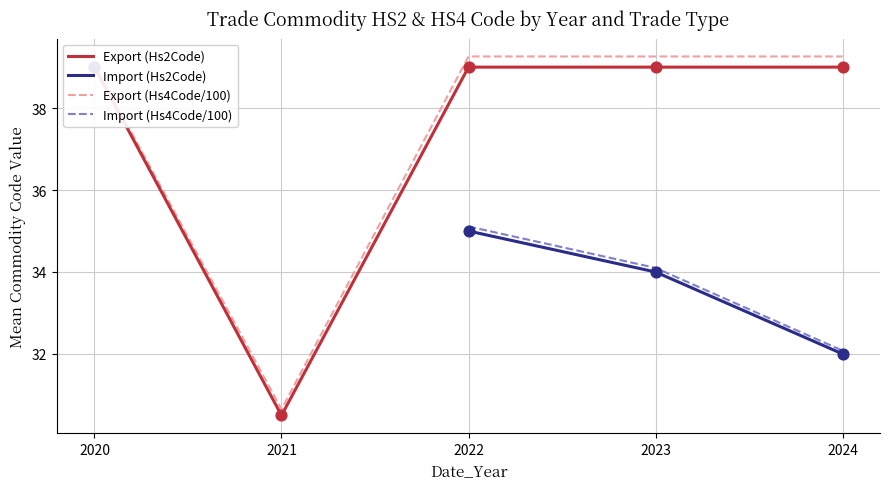

Which series contains the highest Y value?

Export (Hs4Code/100)